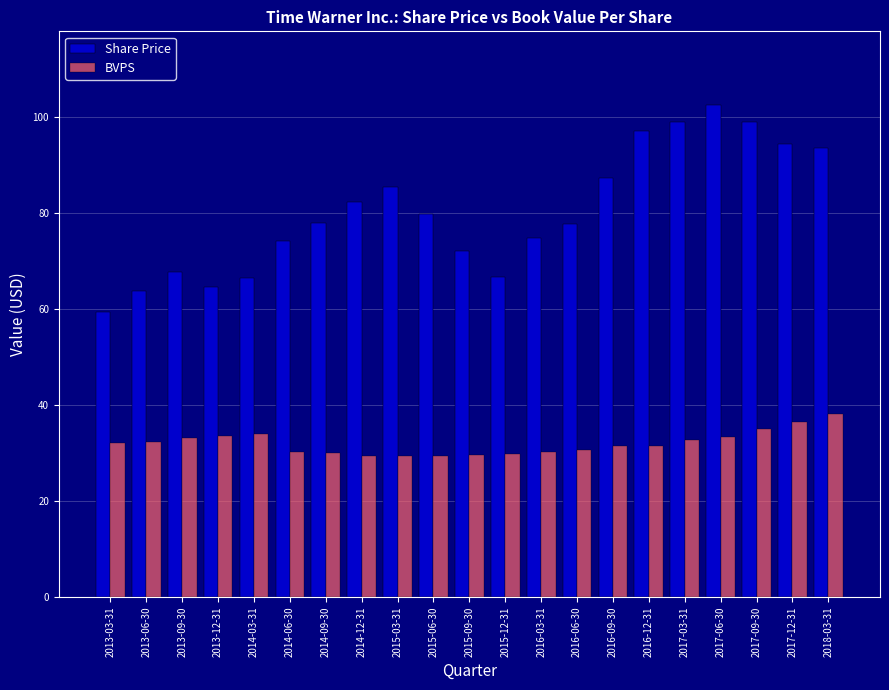

What is the spread (max minus min) of values at 2014-09-30?

47.9